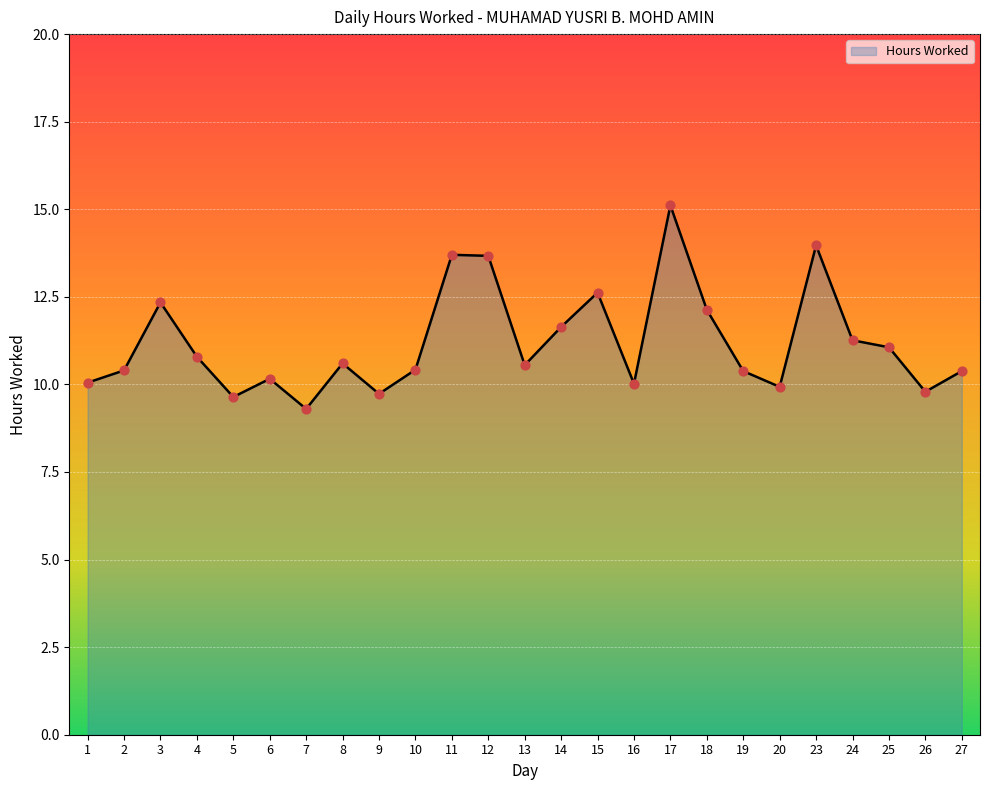

What is the change in value from 3 to 9?

-2.6